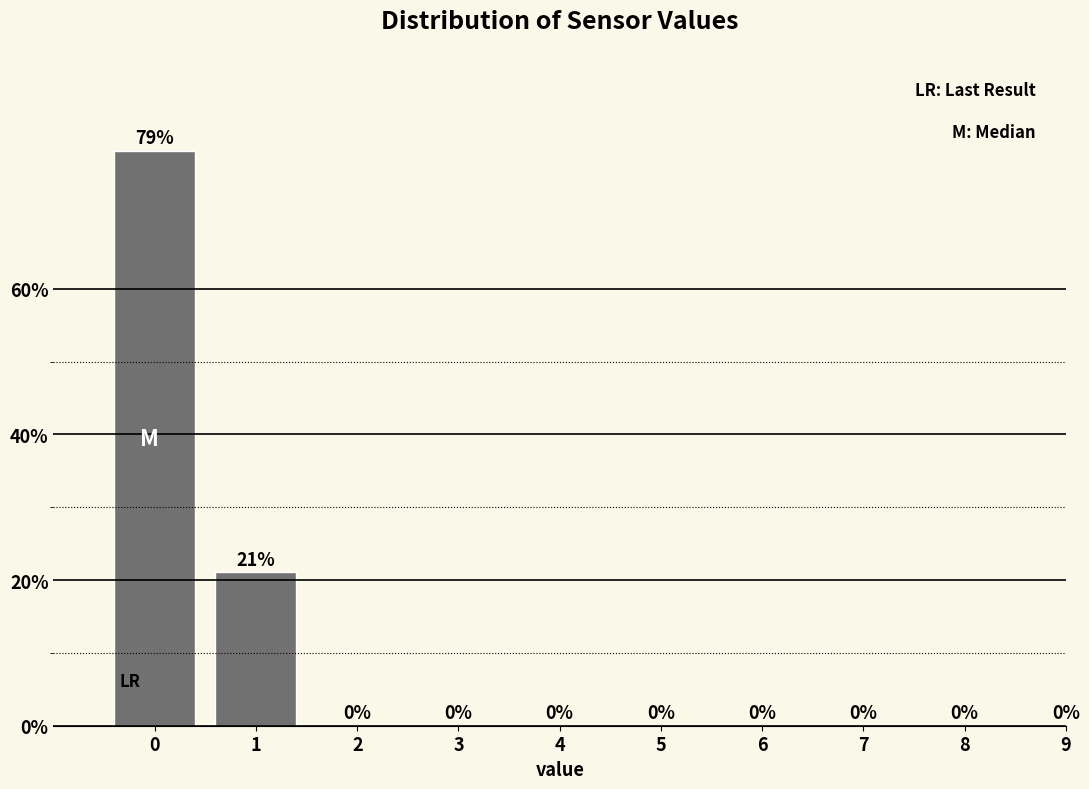

What is the sum of all values?

100.0